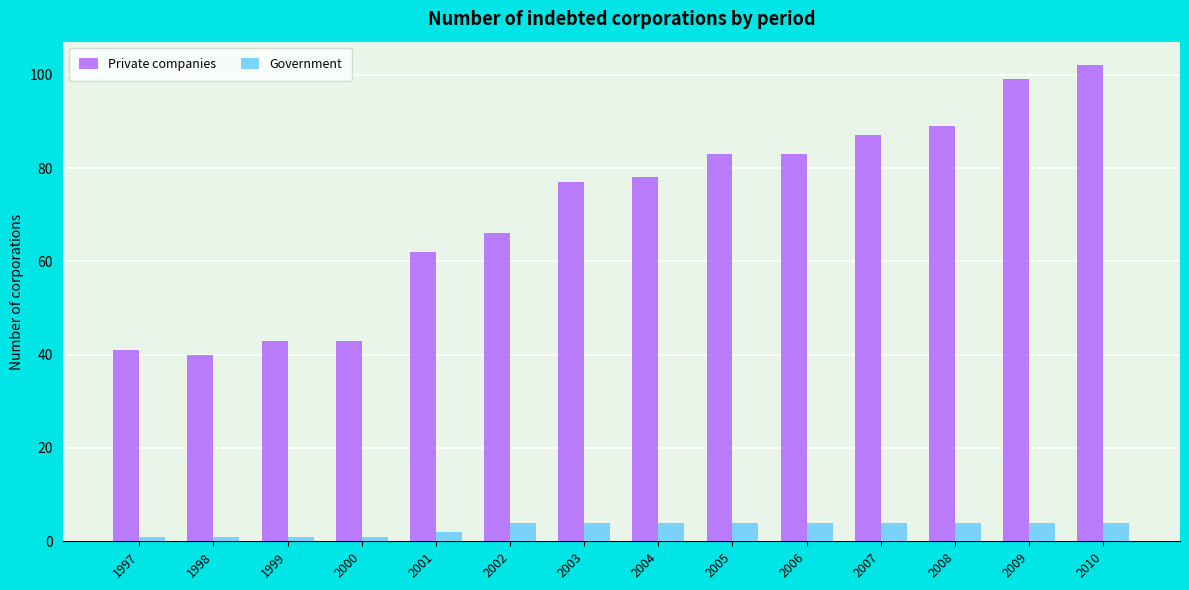

Which category has the highest value across all series?

2010